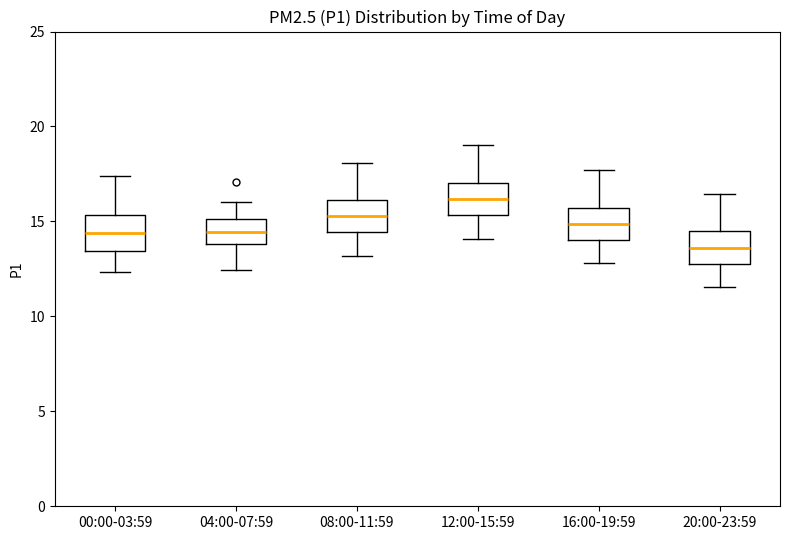

Which box's median line is the lowest?

20:00-23:59